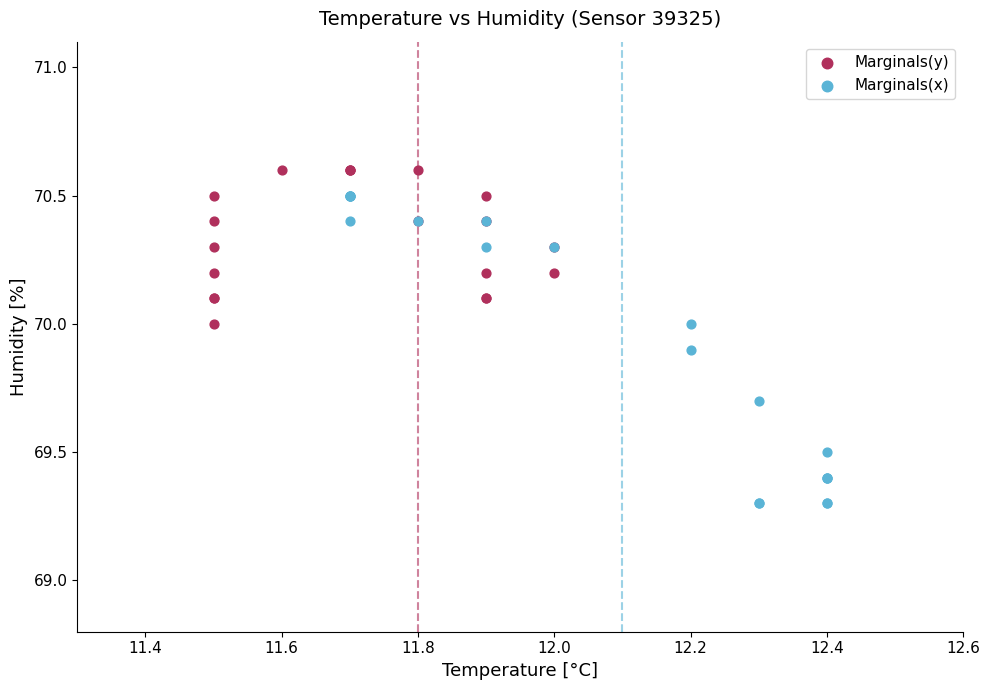

Which series contains the lowest Y value?

Marginals(x)